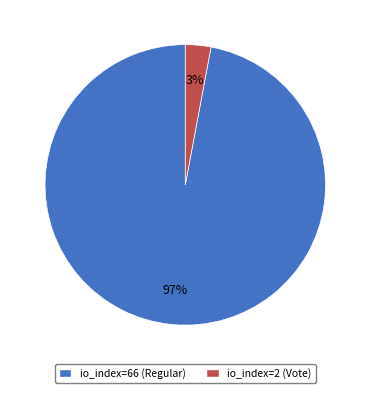

Combined, do io_index=2 (Vote) and io_index=66 (Regular) account for over 50%?

Yes